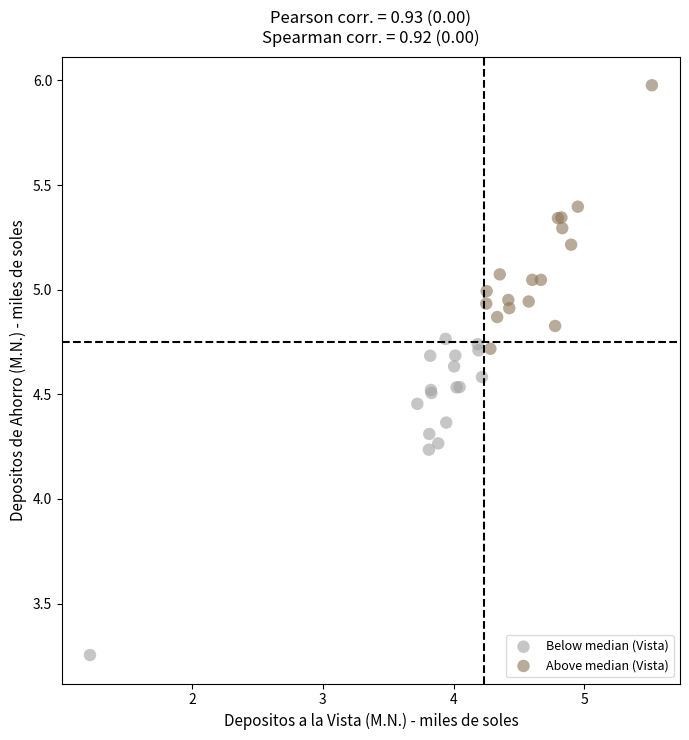

Which series contains the lowest Y value?

Below median (Vista)